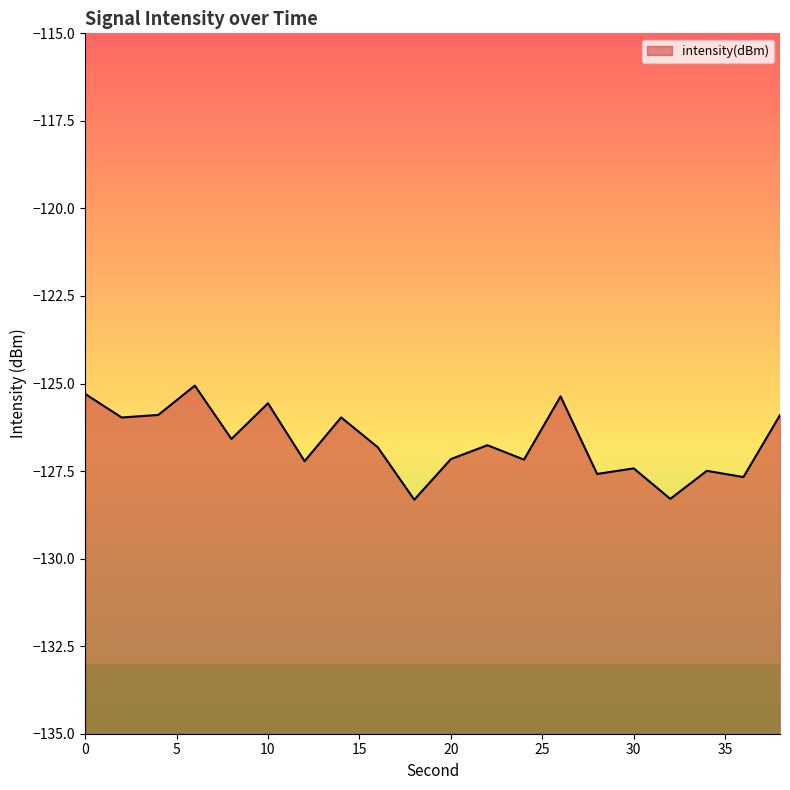

How many lines are shown in the chart?

1